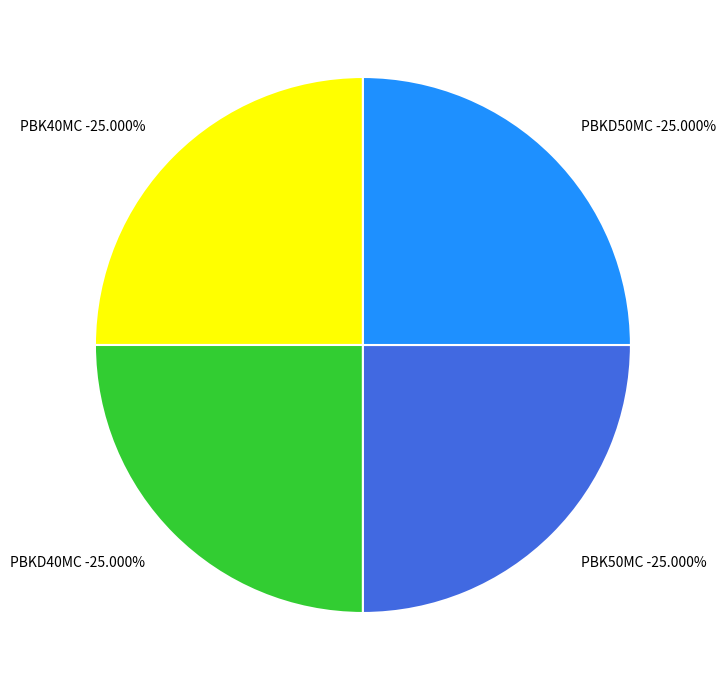

Is it true that PBKD40MC is 25% of the pie?

True